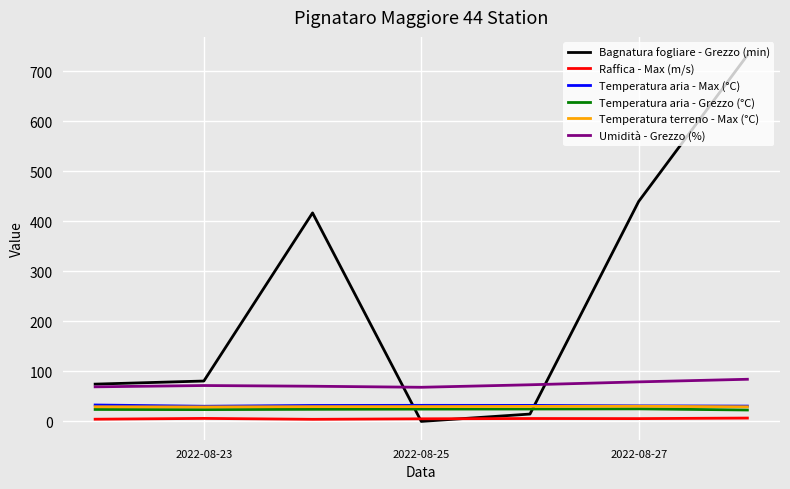

What is the average value of the Bagnatura fogliare - Grezzo (min) series?

251.1